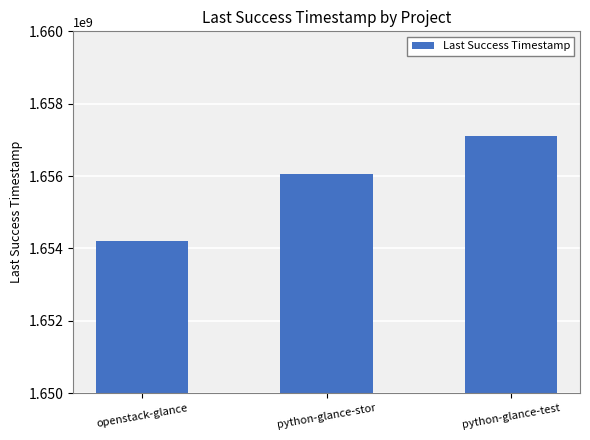

Rank the categories by value from lowest to highest.

openstack-glance, python-glance-stor, python-glance-test